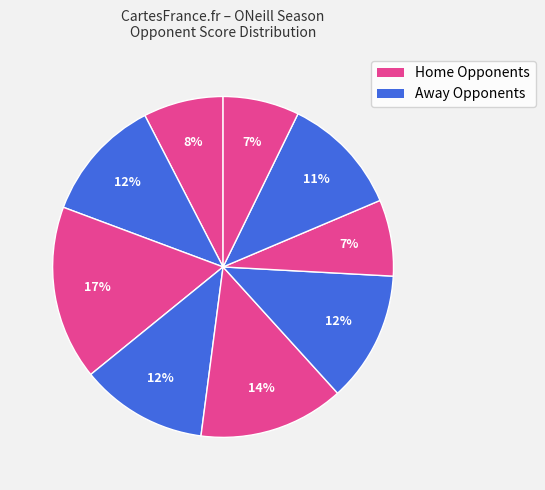

How many slices are in this pie chart?

9